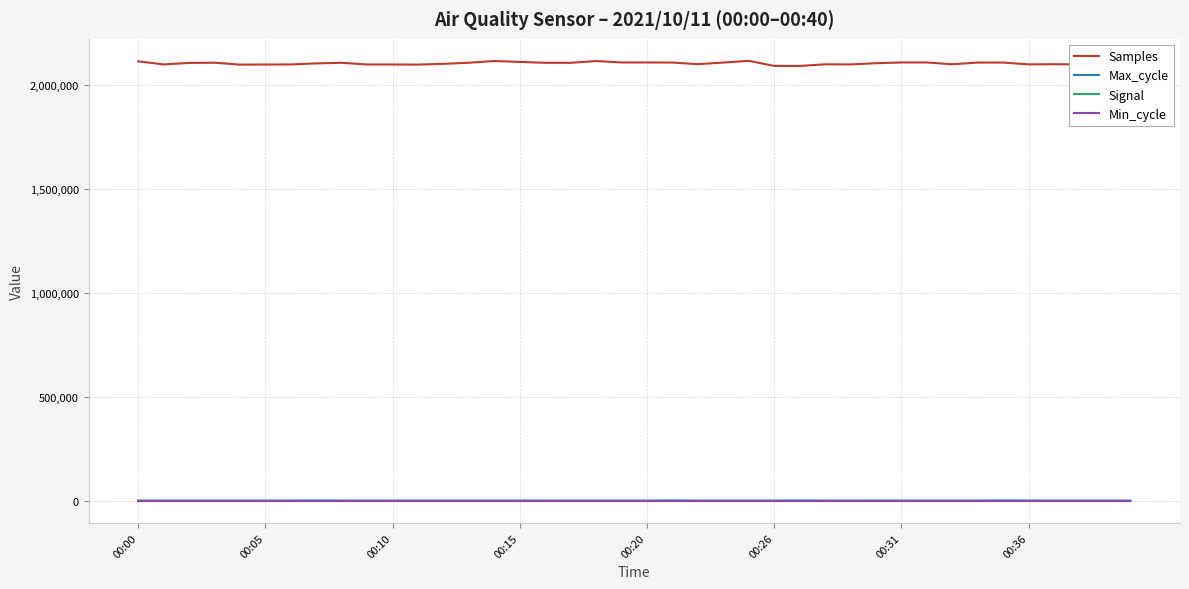

True or false: Max_cycle and Samples cross at least once.

False